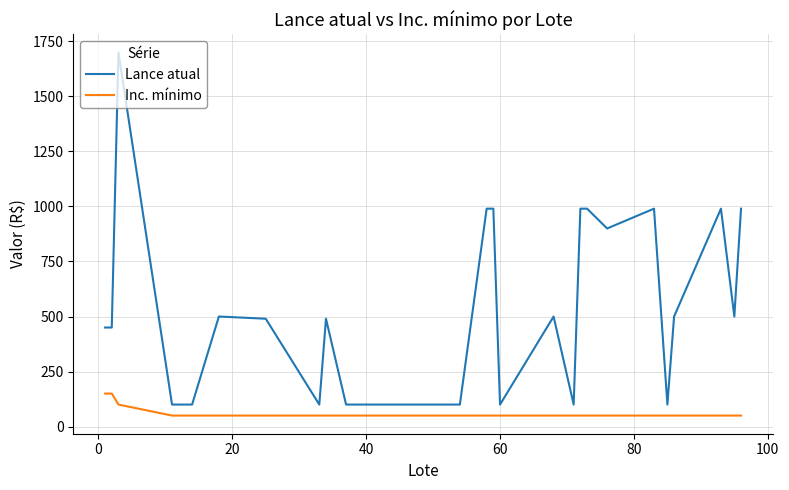

Which series has the largest total across all categories?

Lance atual